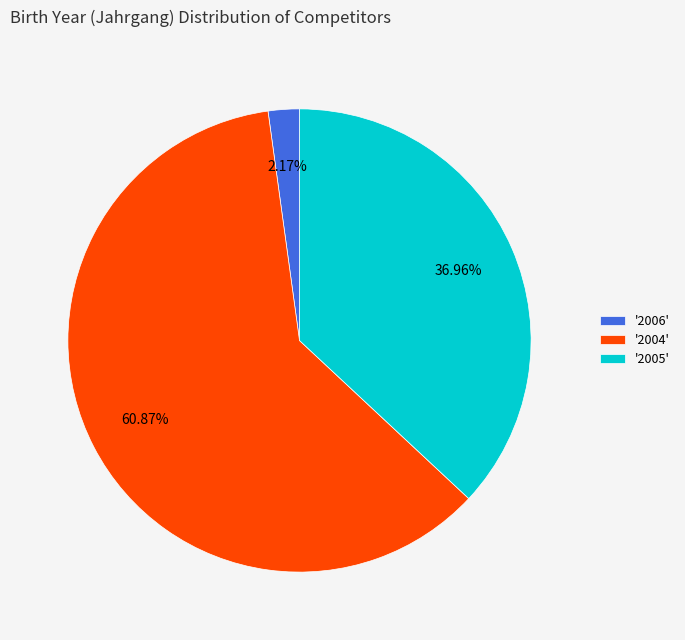

Count the number of slices in the pie.

3